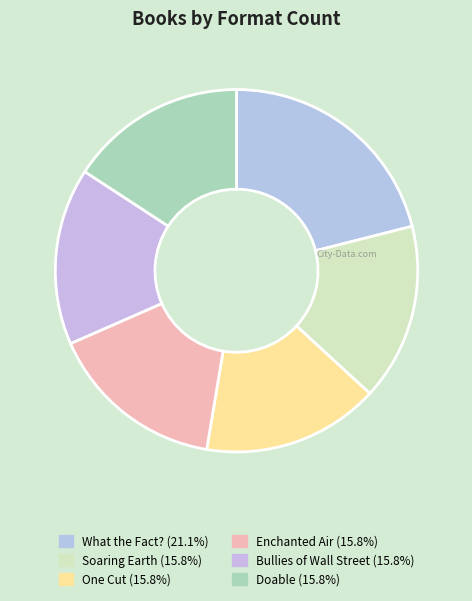

How many segments does this pie chart have?

6